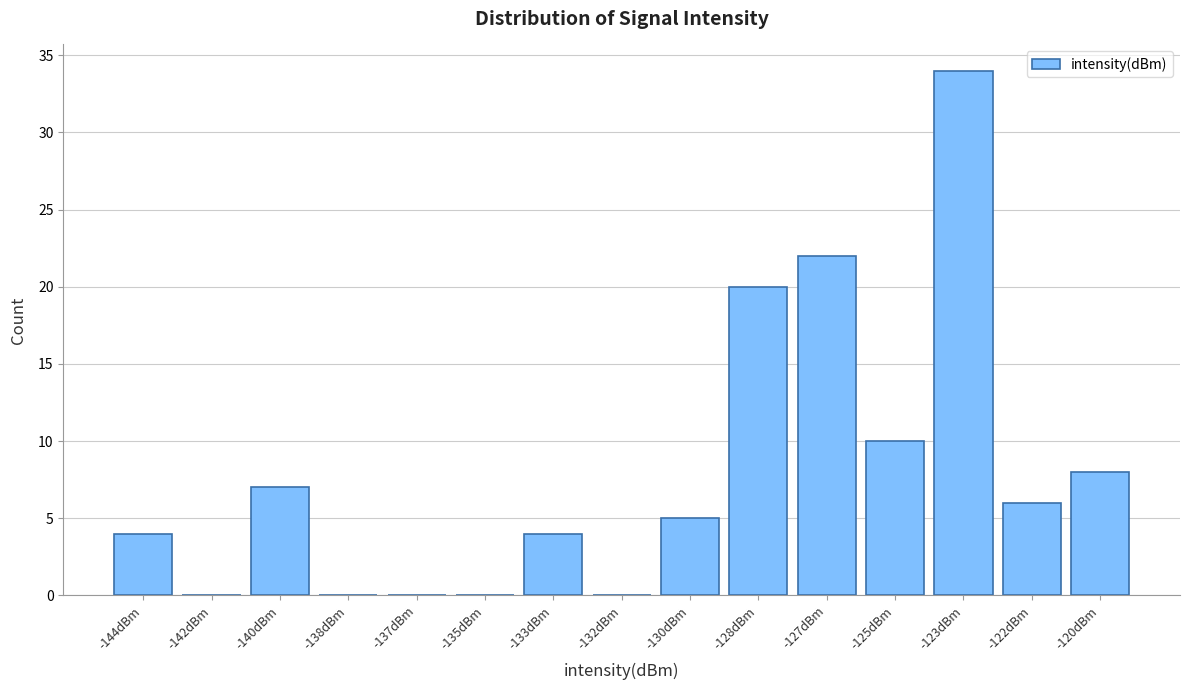

Reading left to right, list all the values displayed in this chart.

-144dBm=4	-142dBm=0	-140dBm=7	-138dBm=0	-137dBm=0	-135dBm=0	-133dBm=4	-132dBm=0	-130dBm=5	-128dBm=20	-127dBm=22	-125dBm=10	-123dBm=34	-122dBm=6	-120dBm=8